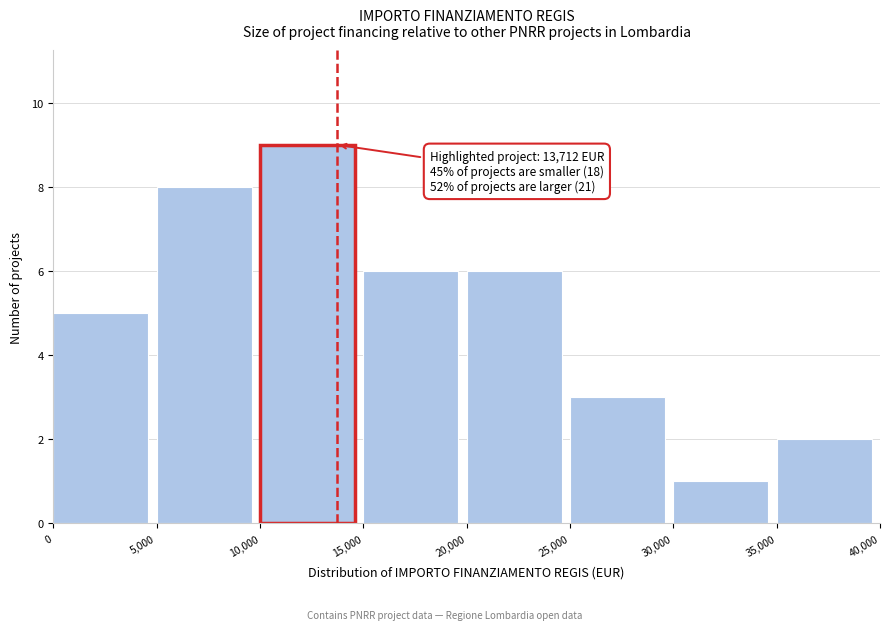

Over which range of the x-axis is the bar tallest?

10,000 to 15,000